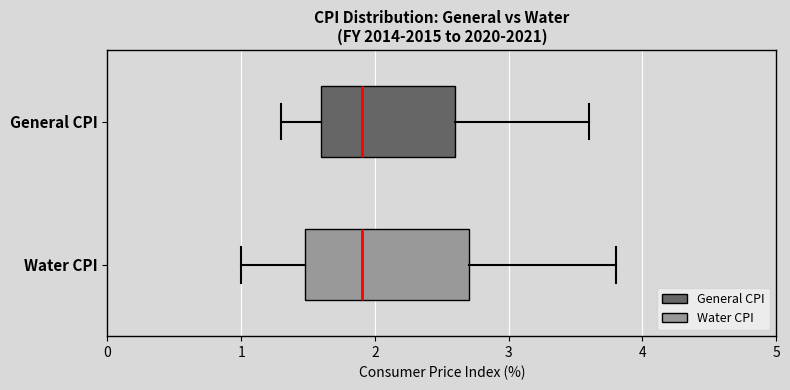

Reading bottom to top, transcribe this box plot: for each box, give where its median line is, the range the box spans, and where its two whiskers end, as read against the x-axis. The values are not printed on the chart, so give them approximately, as read against the axis.

Water CPI: median 1.9, box 1.5 to 2.7, whiskers 1.0 to 3.8
General CPI: median 1.9, box 1.6 to 2.6, whiskers 1.3 to 3.6